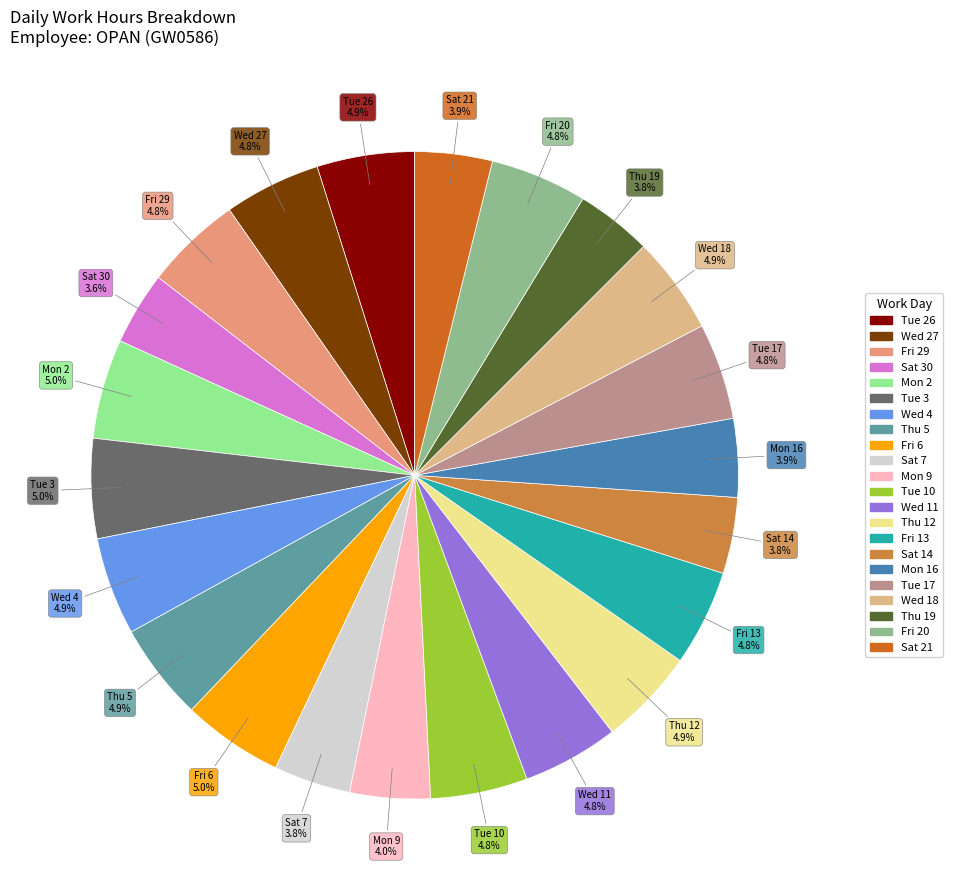

To the nearest percent, what portion does Sat 30 represent?

4%